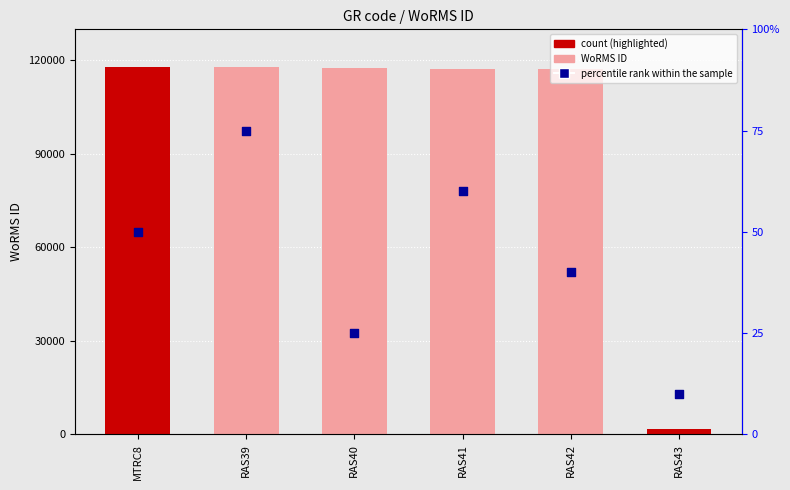

Which series reaches the maximum Y coordinate?

WoRMS ID